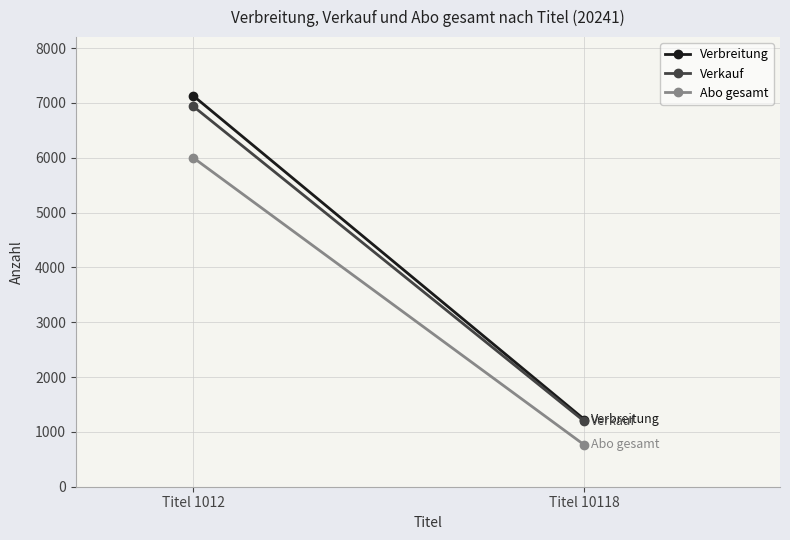

Is it true that Verkauf equals 6939 at Titel 1012?

True